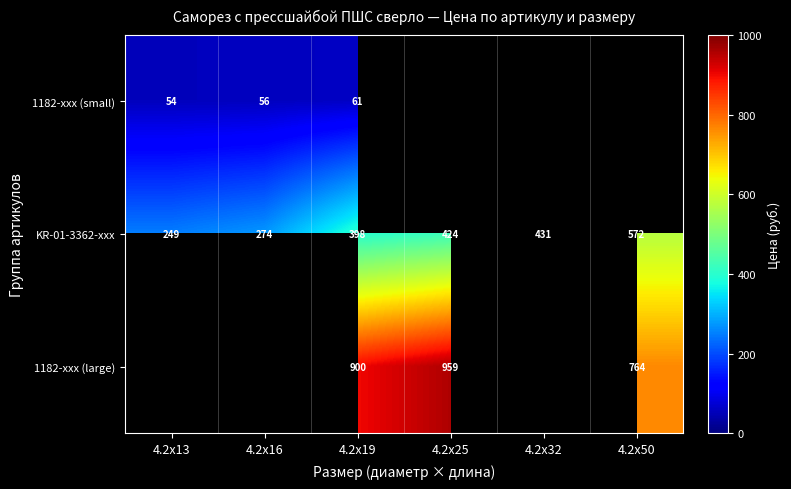

Is the value of KR-01-3362-xxx at 4.2x13 greater than the value of 1182-xxx (large) at 4.2x50?

No